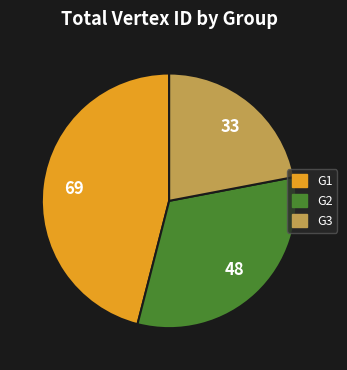

Is there a majority slice in this chart?

No